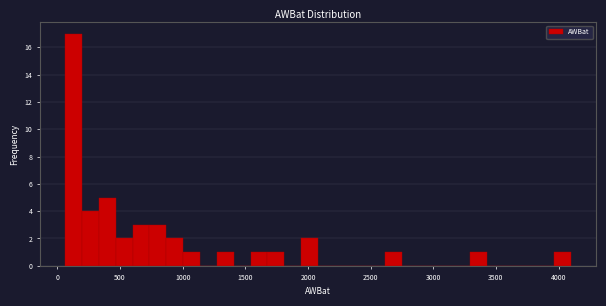

Around what value on the x-axis is the tallest bar? Give the approximate position of its centre, as read against the axis.

150